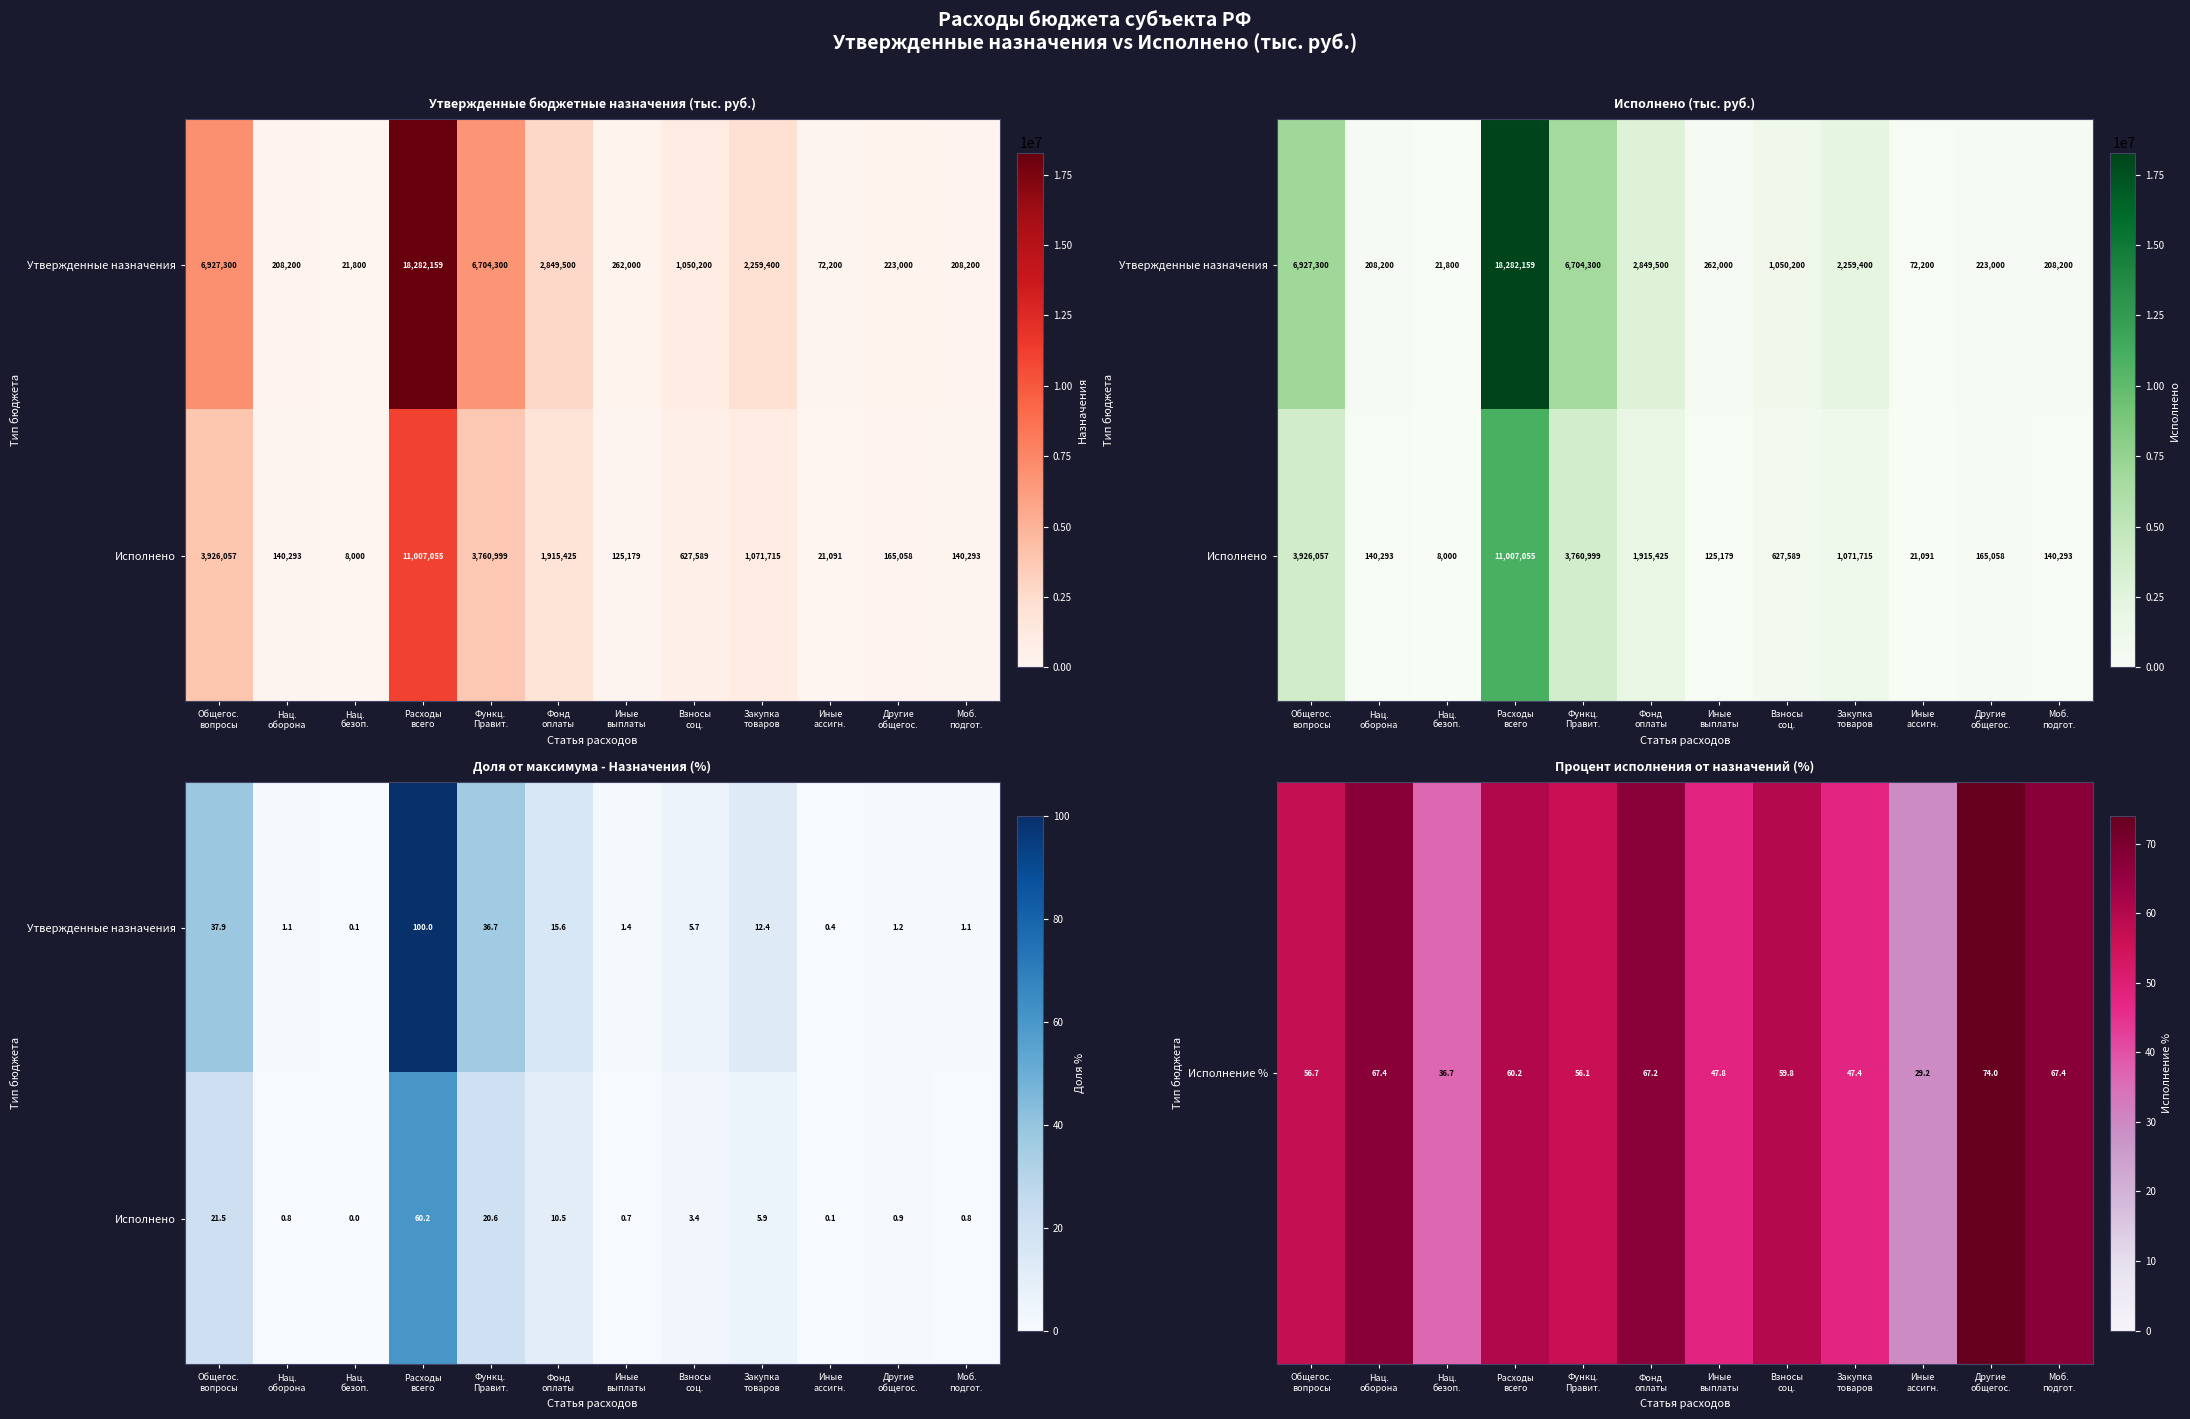

What is the difference between the maximum and second lowest values in the Исполнение % series?

37.3